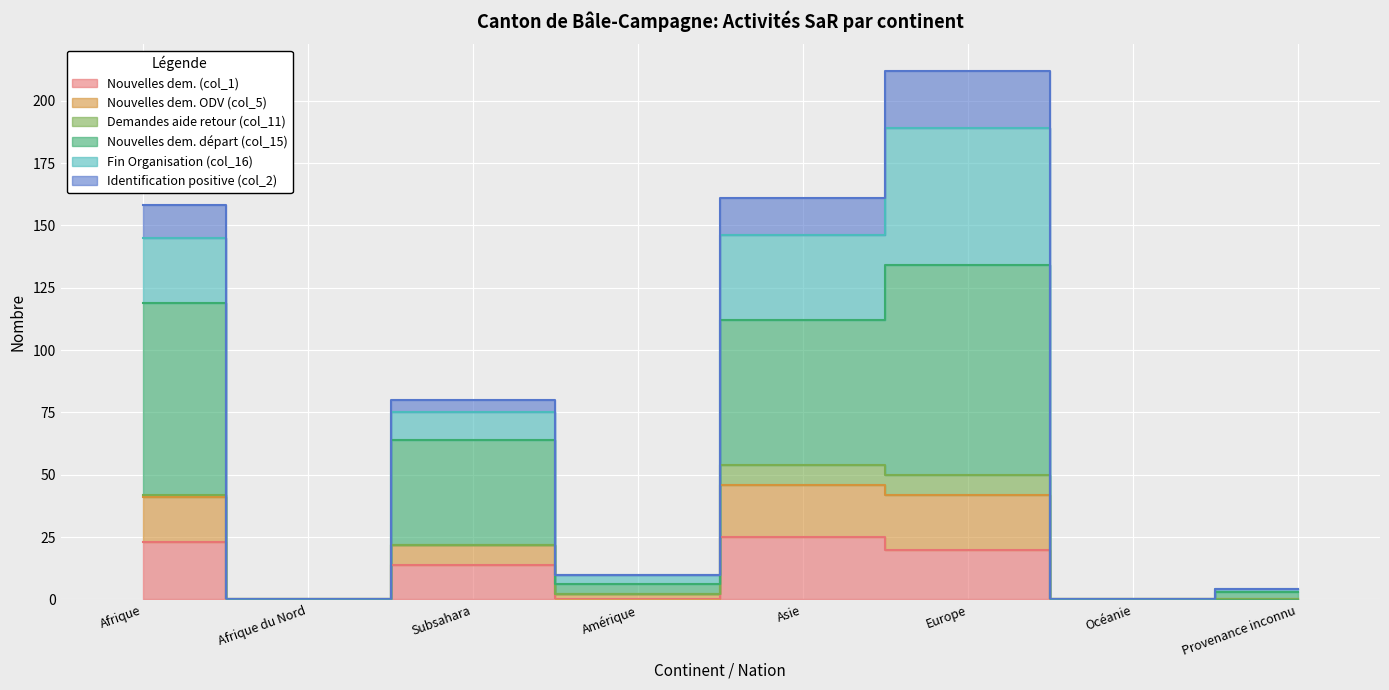

How many interior local peaks does the Nouvelles dem. ODV (col_5) series have?

2